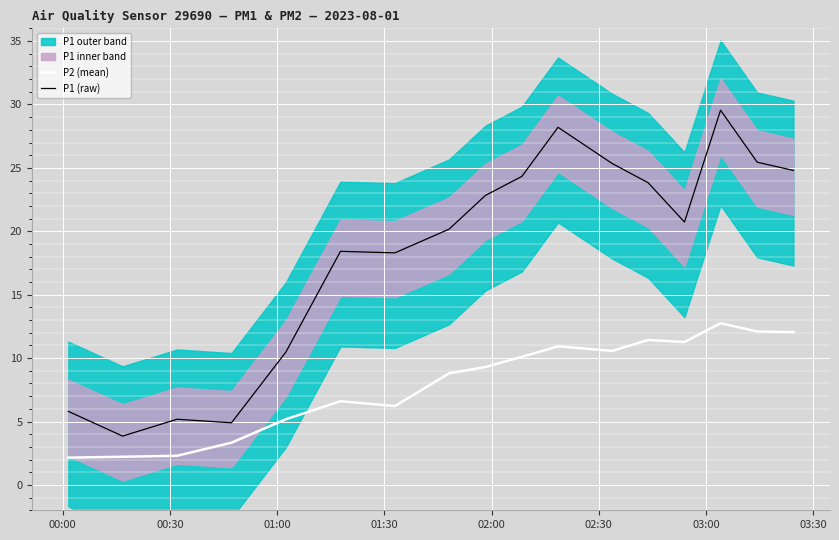

True or false: P2 (mean) and P1 (raw) cross at least once.

False